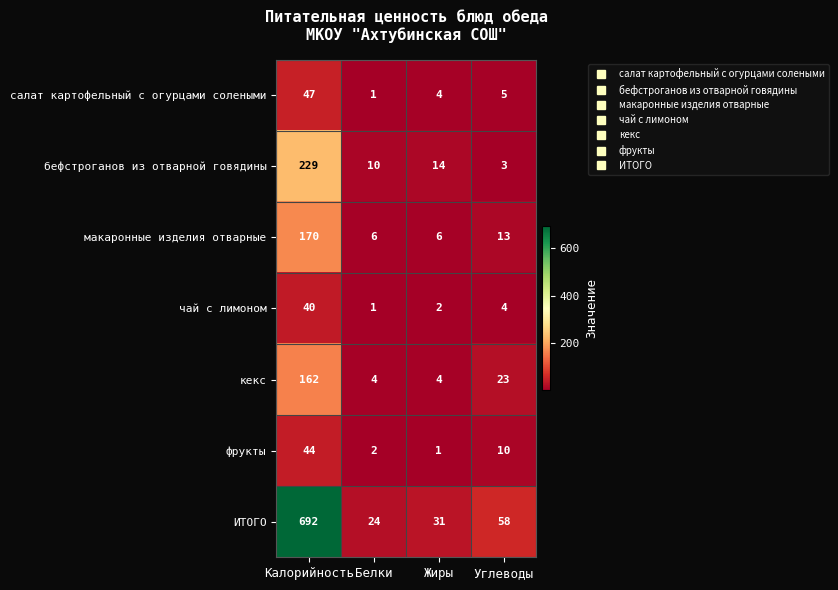

List the series in order of their peak value, highest first.

ИТОГО, бефстроганов из отварной говядины, макаронные изделия отварные, кекс, салат картофельный с огурцами солеными, фрукты, чай с лимоном